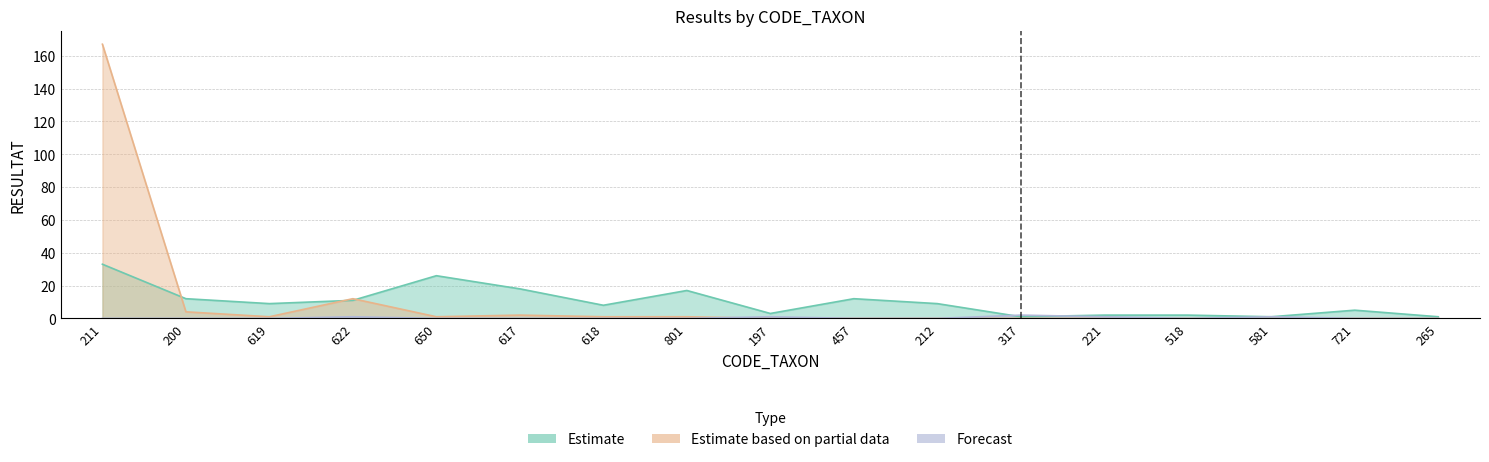

List the series in order of their peak value, lowest first.

Forecast, Estimate, Estimate based on partial data